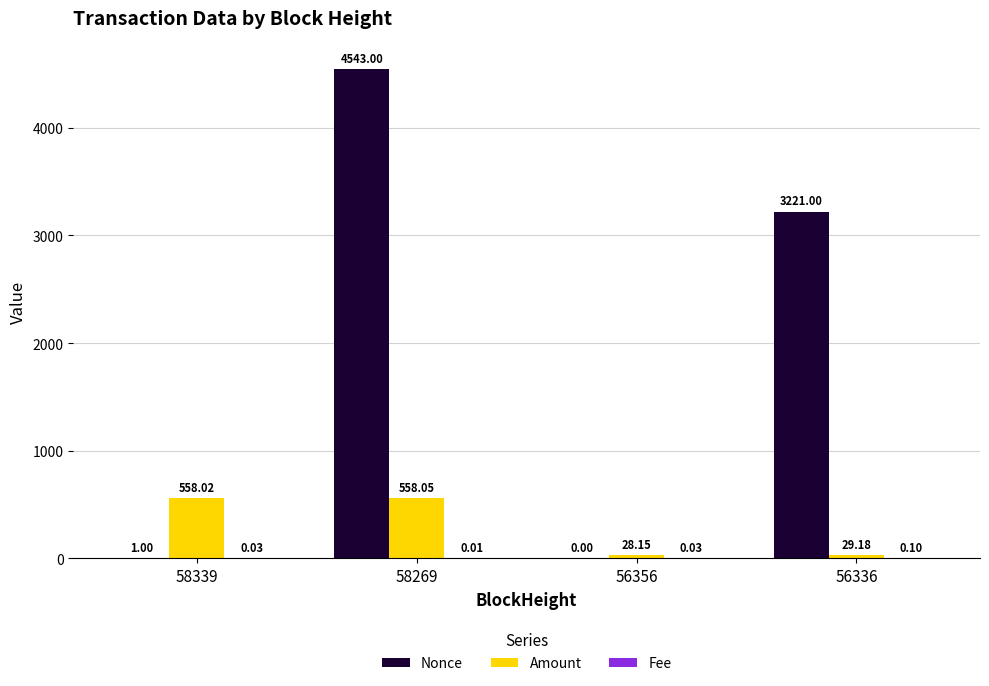

Is it true that Nonce equals 1.0 at 58339?

True